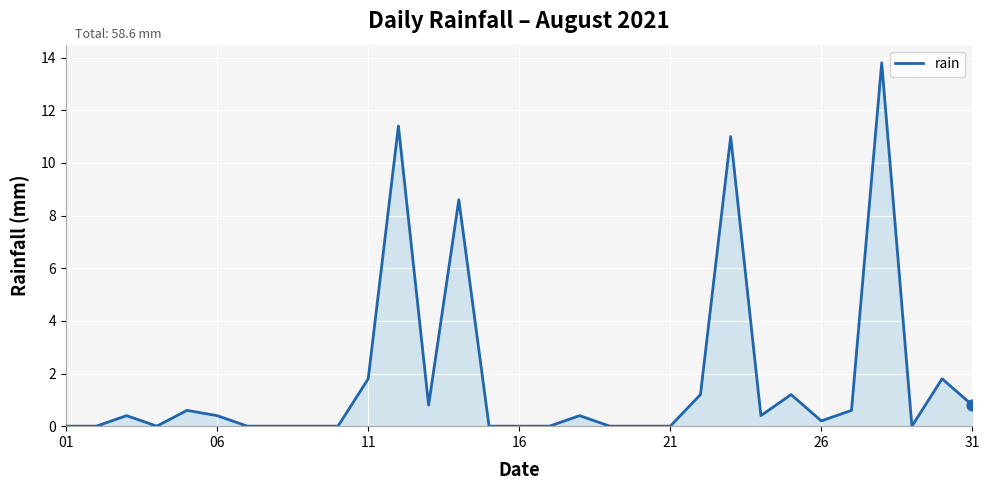

What is the maximum value shown in the chart?

13.8